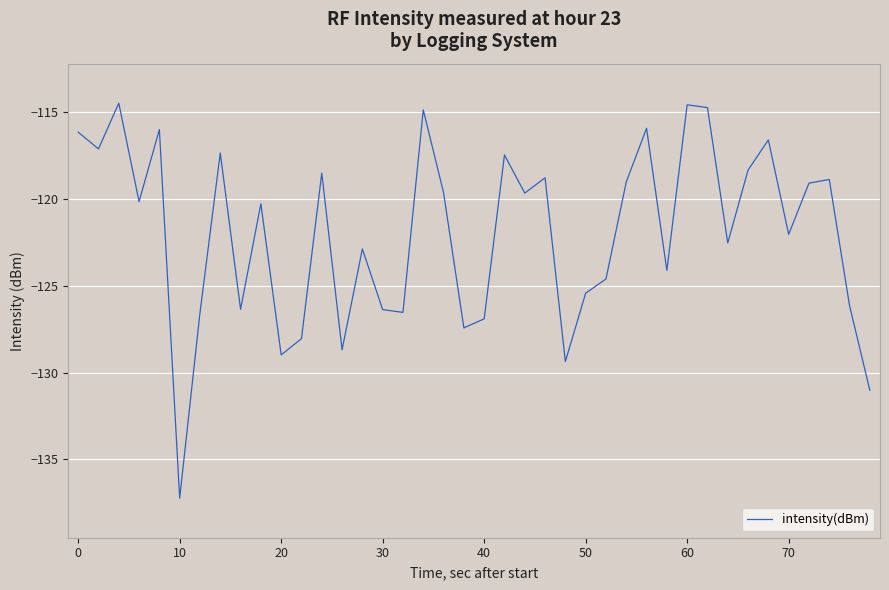

What is the difference between the maximum and minimum values?

22.8